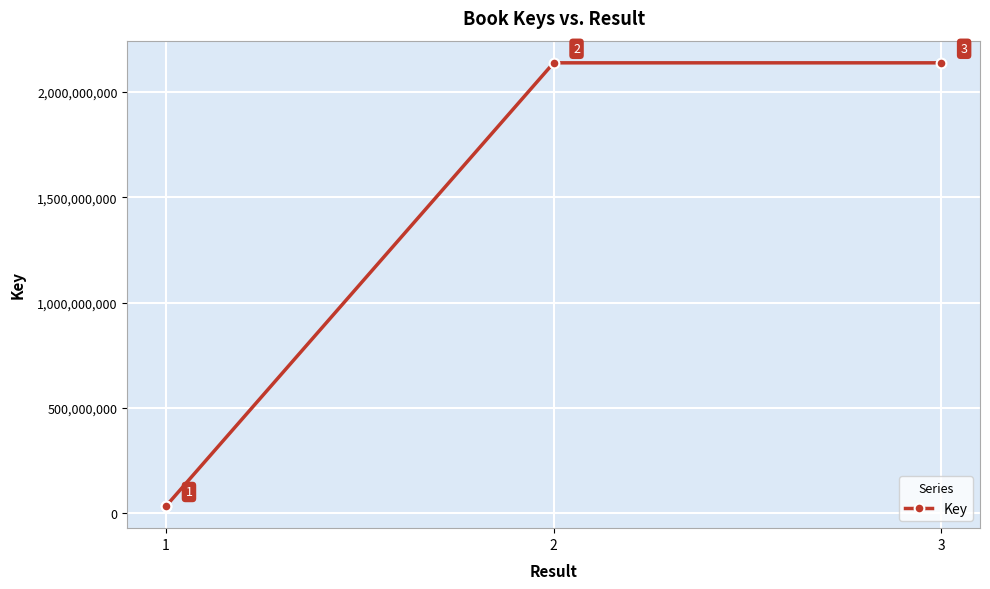

At which label is the value closest to 1086045933?

2